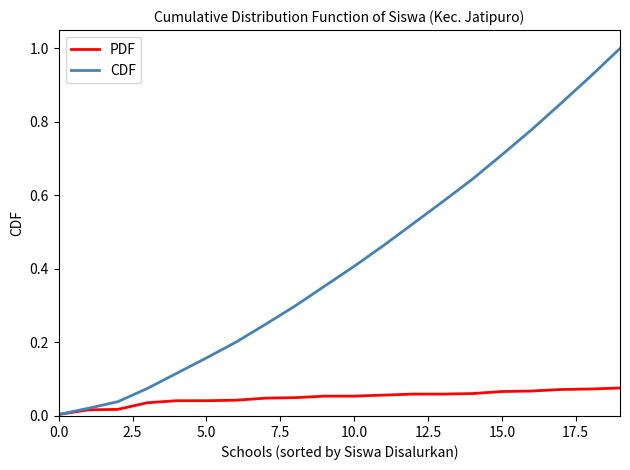

Which series has the largest total across all categories?

CDF